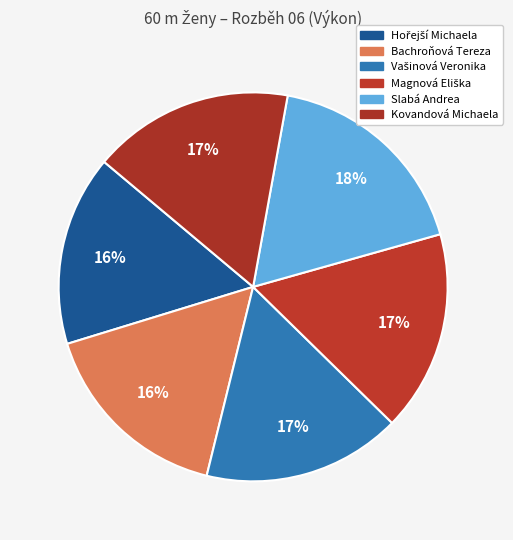

True or false: Bachroňová Tereza accounts for 16% of the total.

True